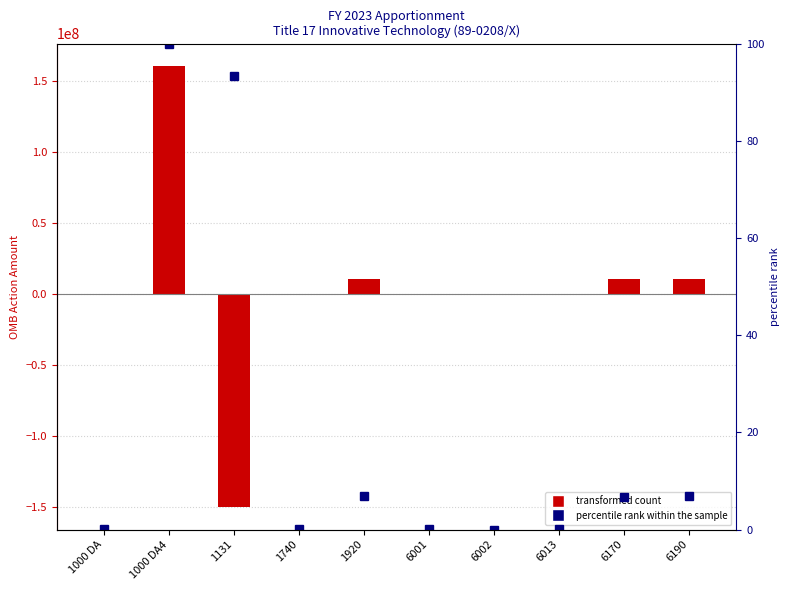

What position from the right is 6002?

4